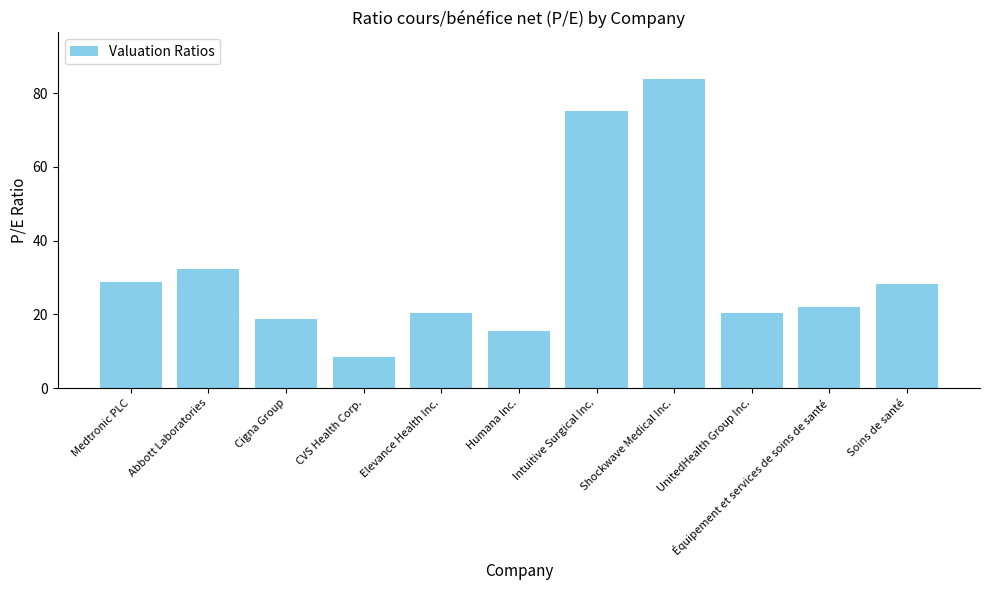

What is the label of the 11th bar from the left?

Soins de santé